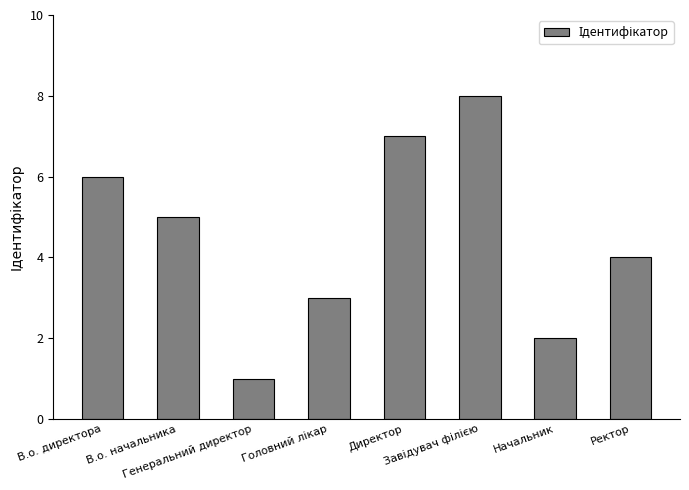

Is it true that the value at Генеральний директор is 1?

True